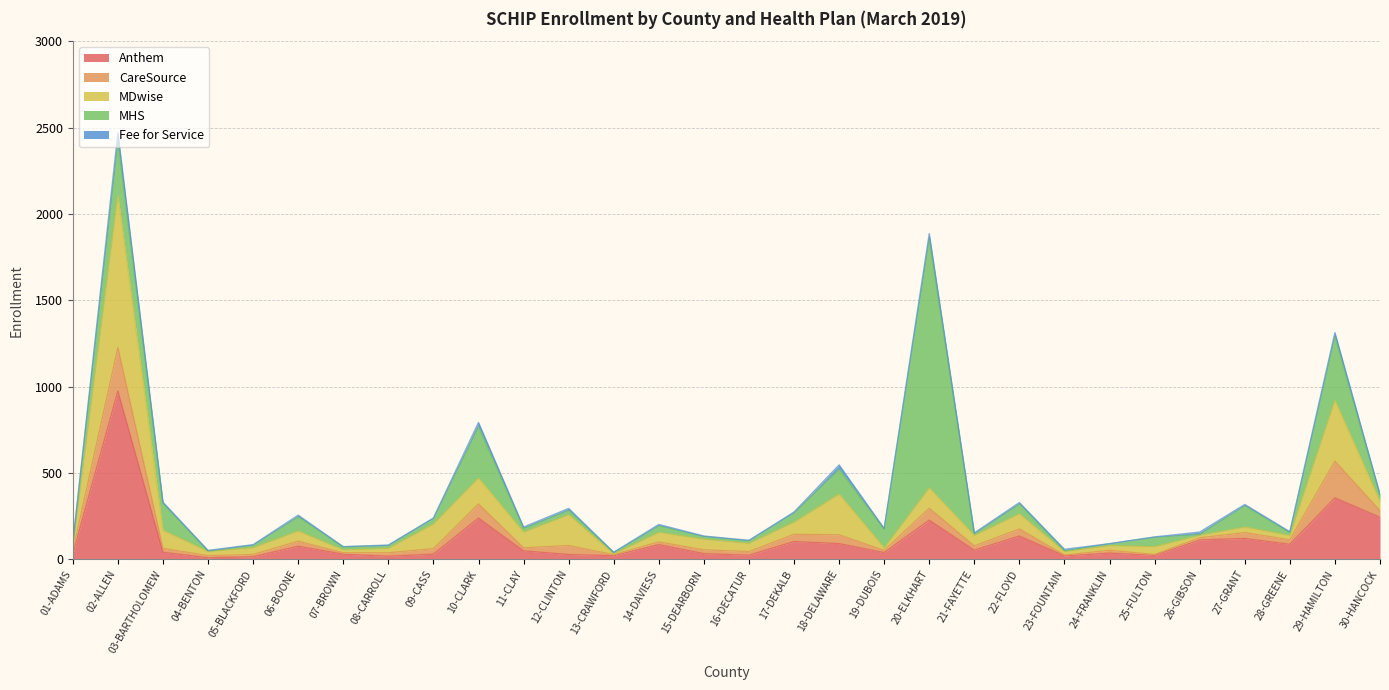

Rank the series by their maximum value, from highest to lowest.

MHS, Anthem, MDwise, CareSource, Fee for Service